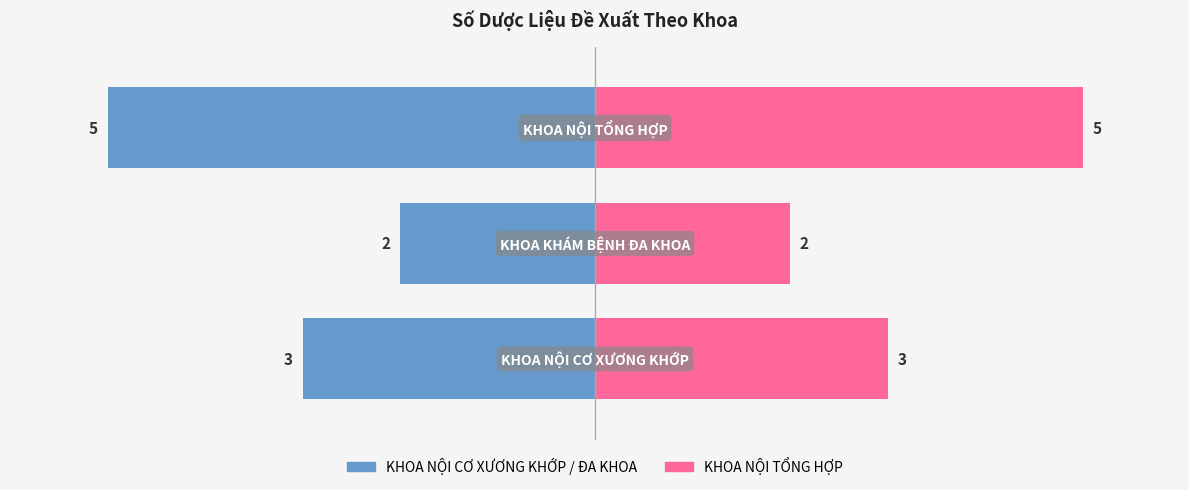

How many groups of bars are there?

3